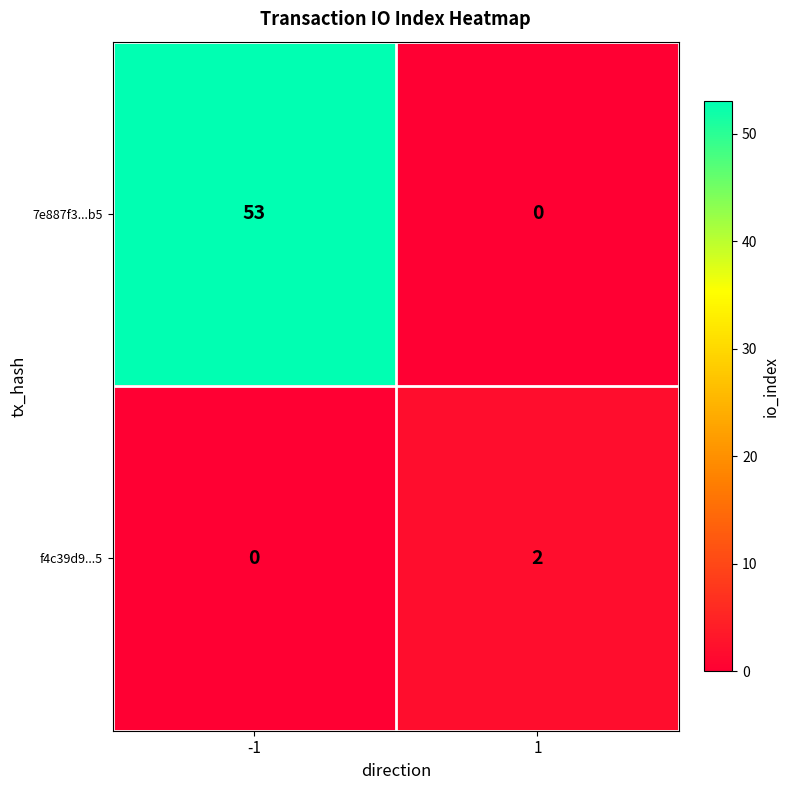

What is the difference between the maximum and minimum values in the 7e887f3...b5 series?

53